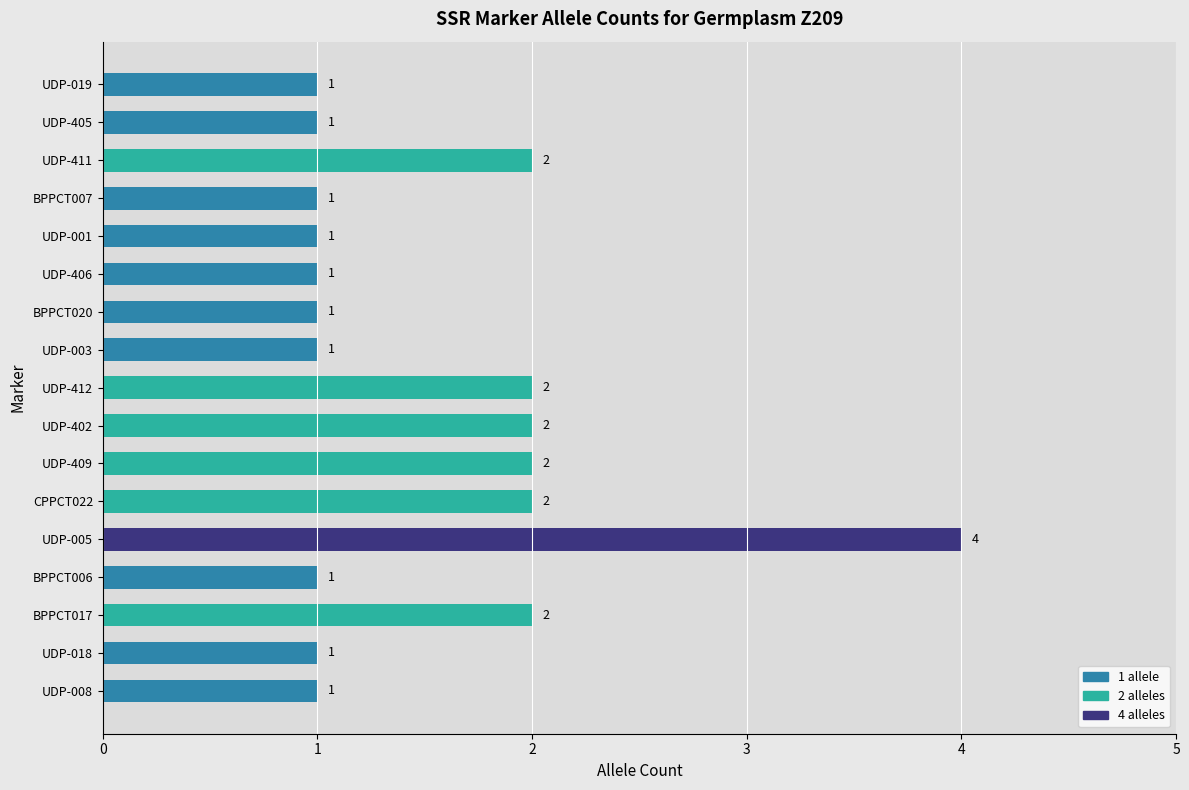

What is the difference between the maximum and minimum values?

3